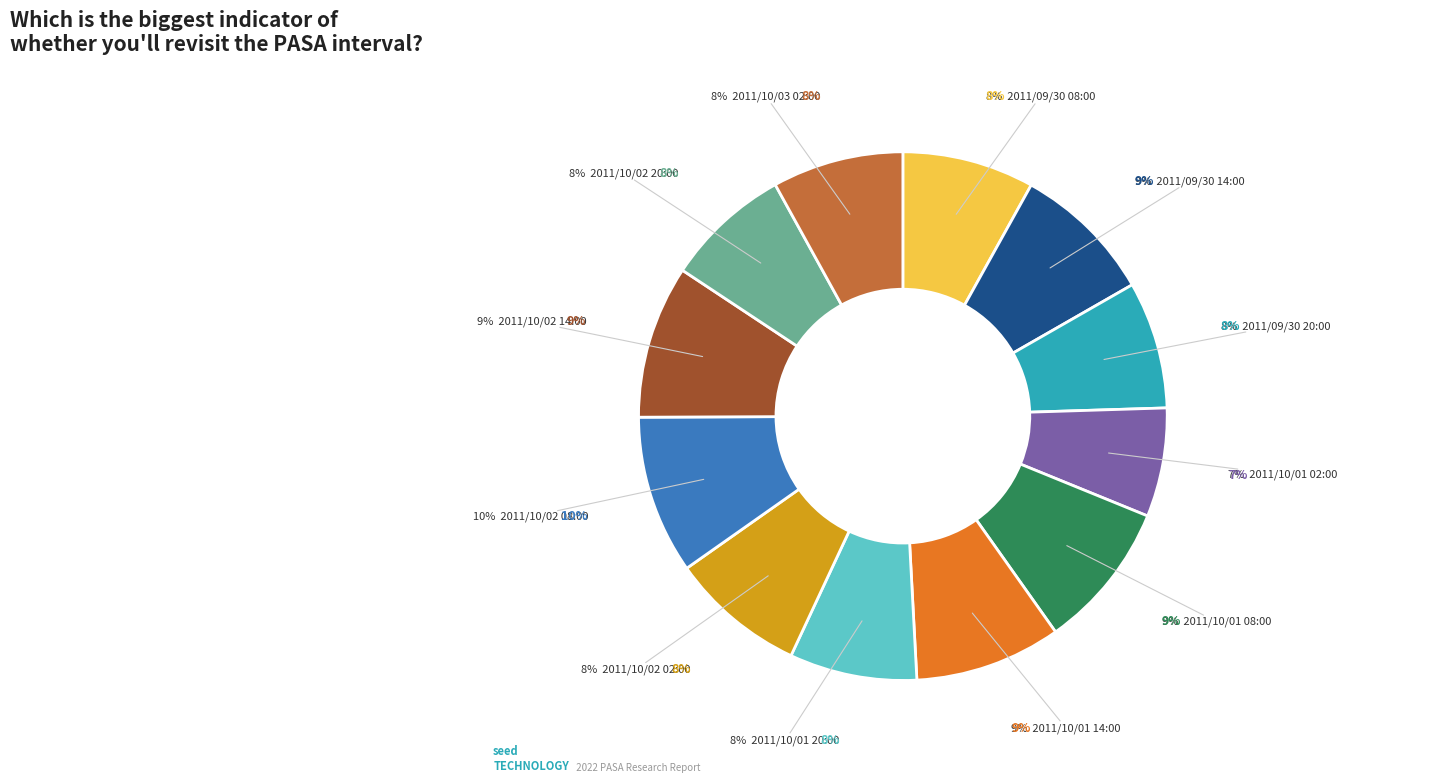

Does any single category account for the majority?

No